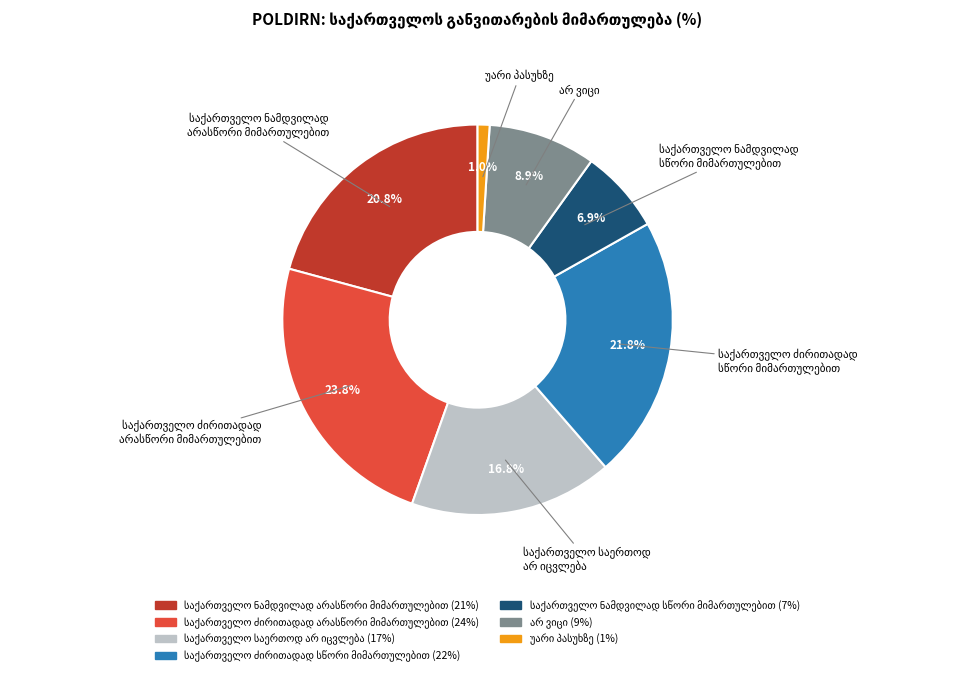

Is there any slice that represents more than half of the pie?

No